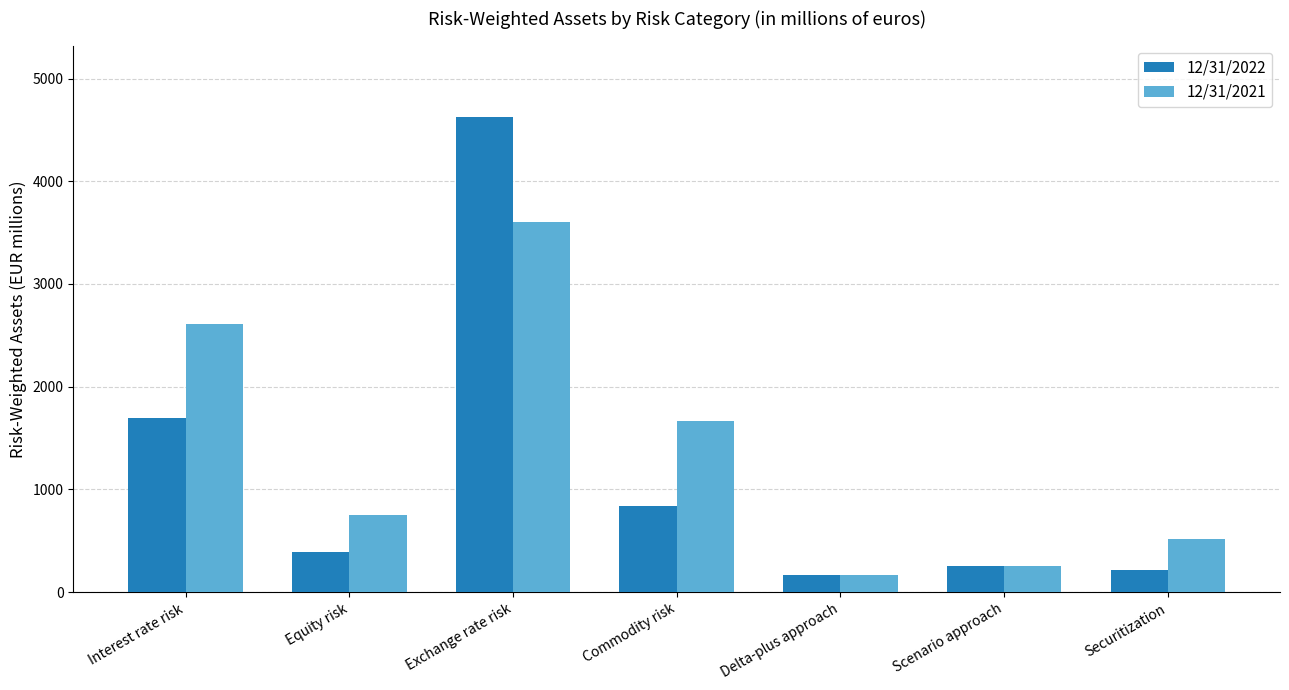

Is it true that 12/31/2021 equals 747 at Equity risk?

True